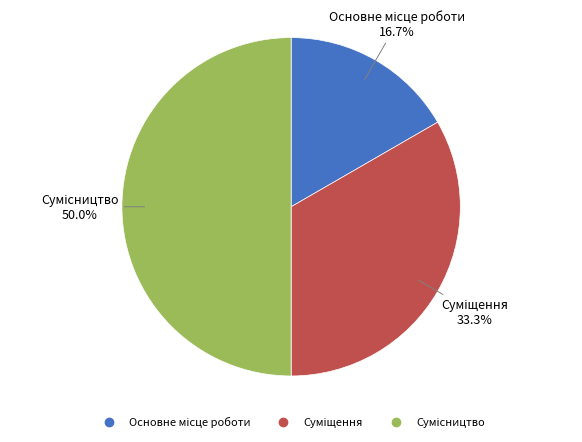

What percentage is NOT represented by Суміщення?

66.7%